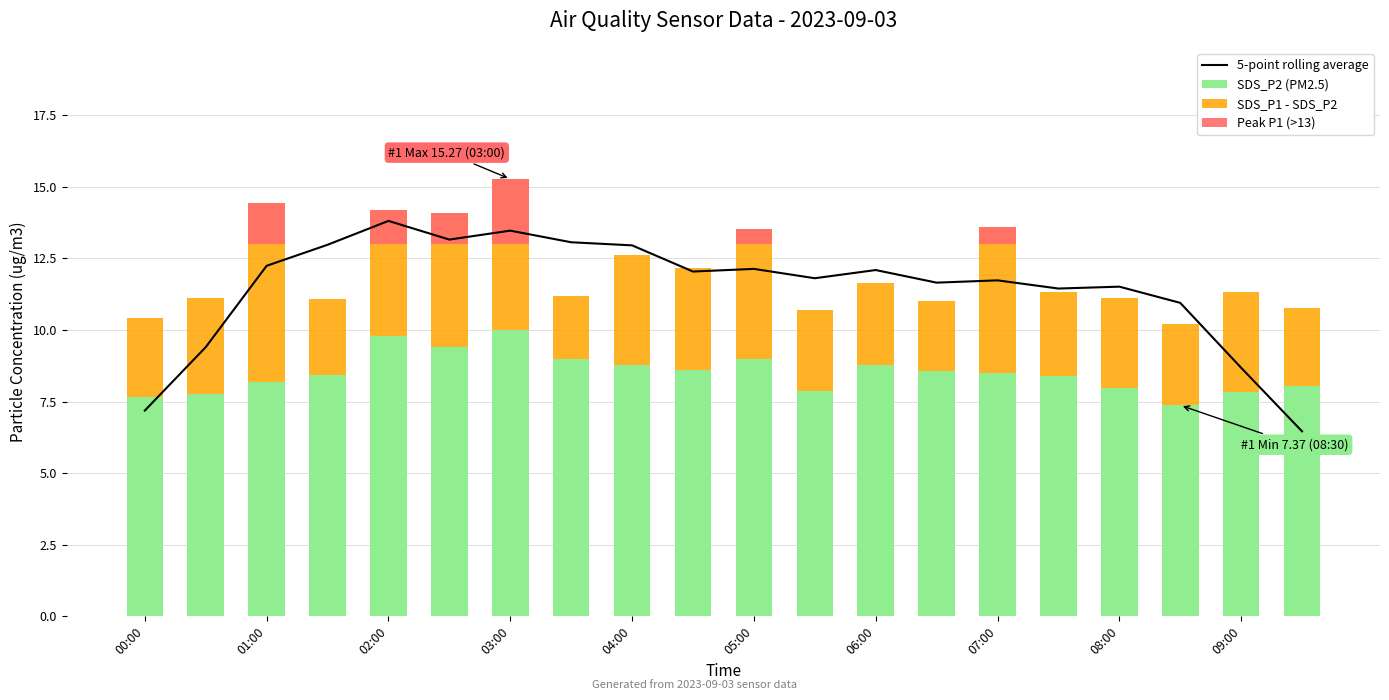

Which series has the largest total across all categories?

5-point rolling average